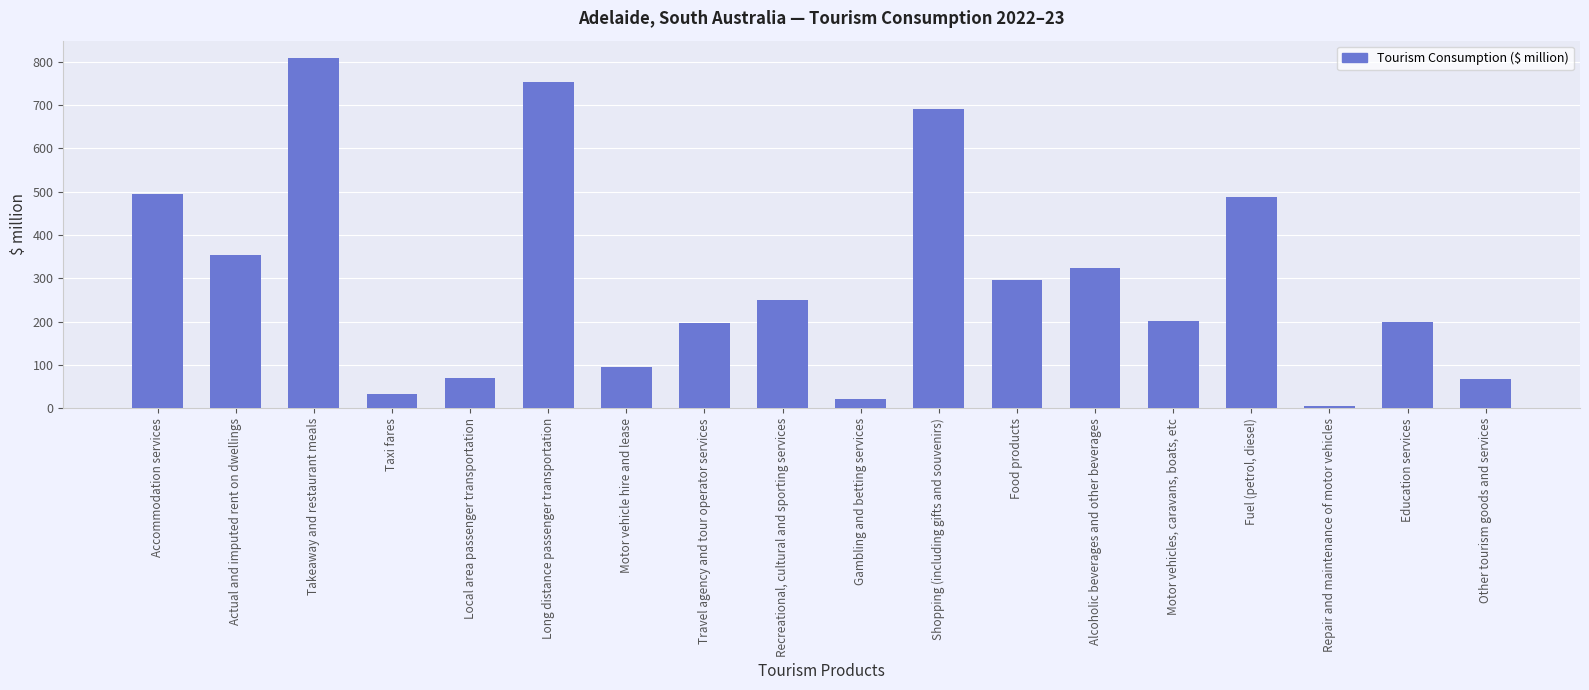

Between Recreational, cultural and sporting services and Local area passenger transportation, which is larger?

Recreational, cultural and sporting services